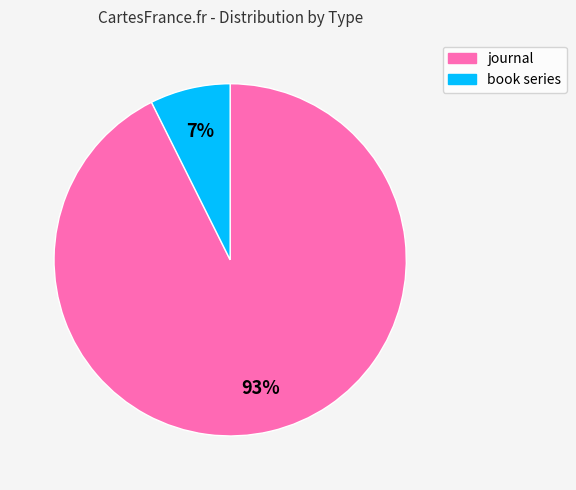

To the nearest percent, what is the combined percentage of book series and journal?

100%